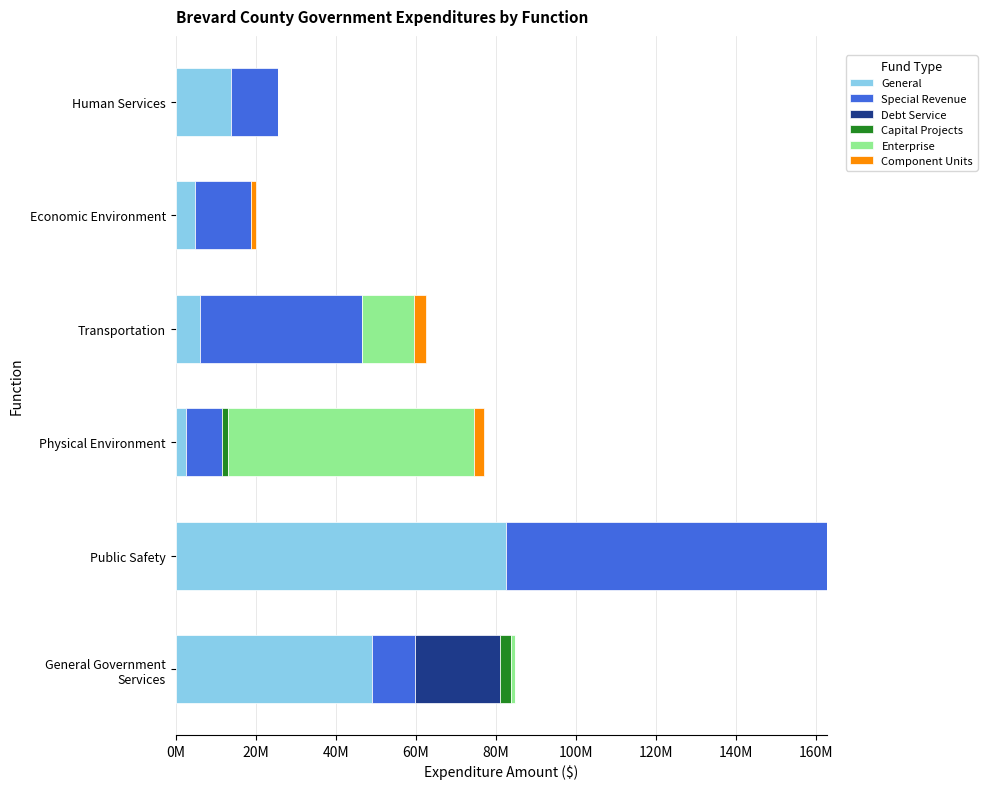

Which series has the largest total across all categories?

Special Revenue